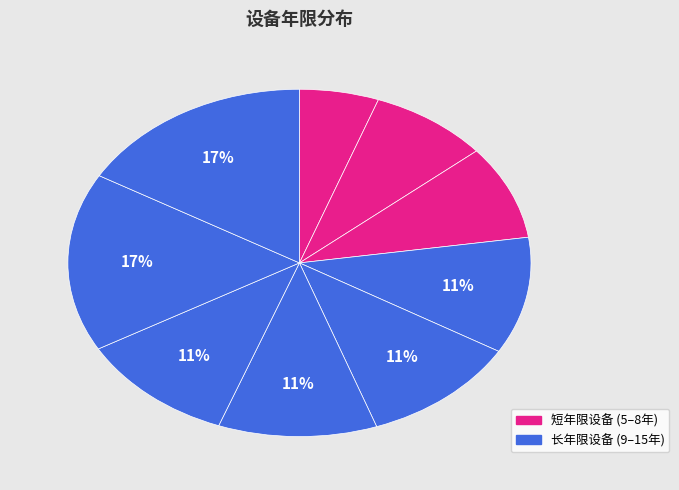

How many segments does this pie chart have?

9